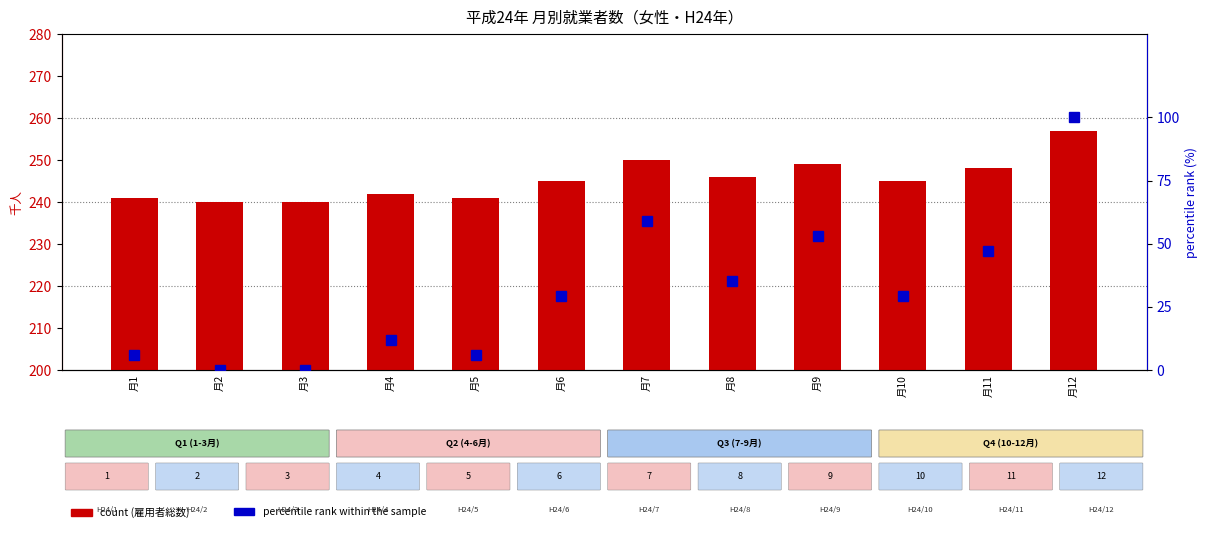

True or false: percentile rank within the sample has a value of 29.4 at 月10.

True